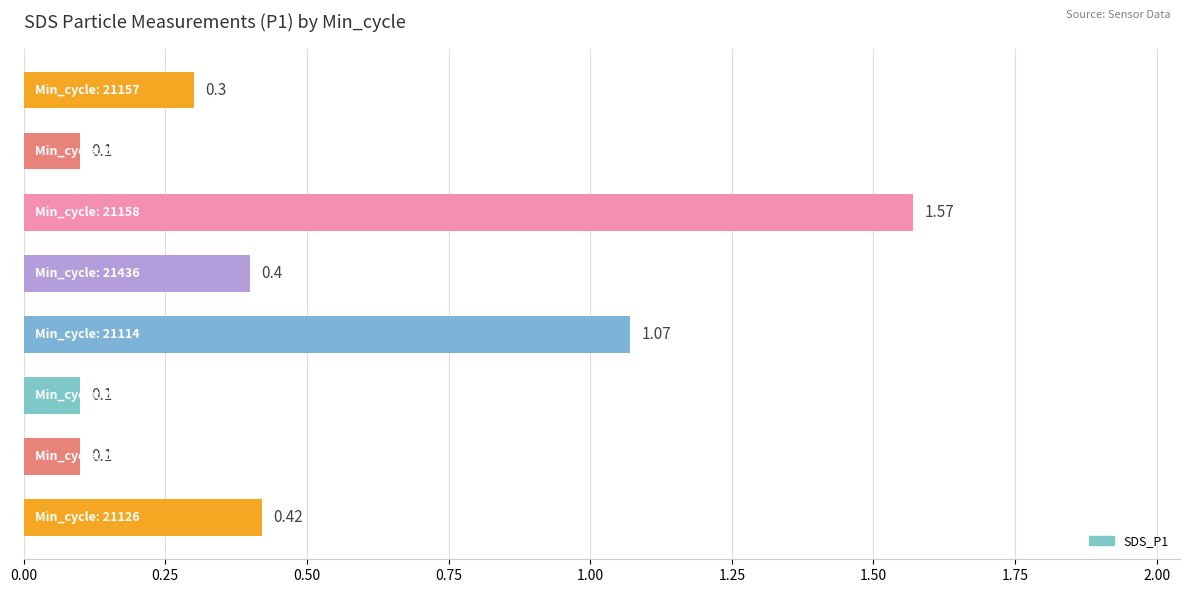

What is the difference between the second highest and minimum values?

1.0